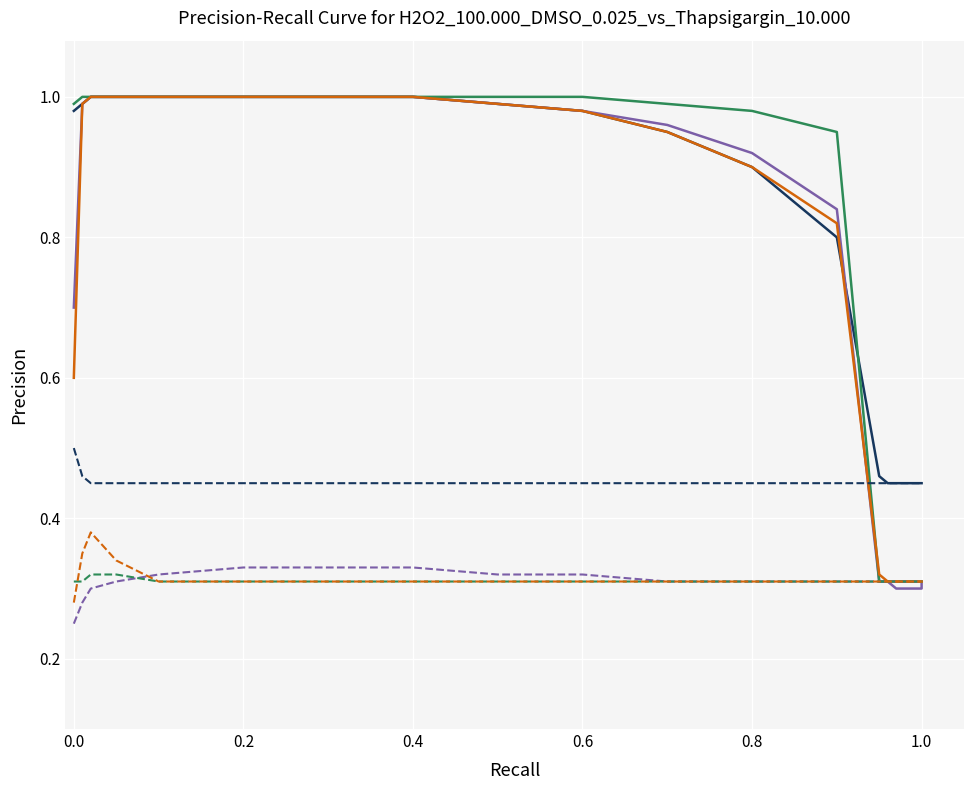

What is the minimum value shown in the chart?

0.3